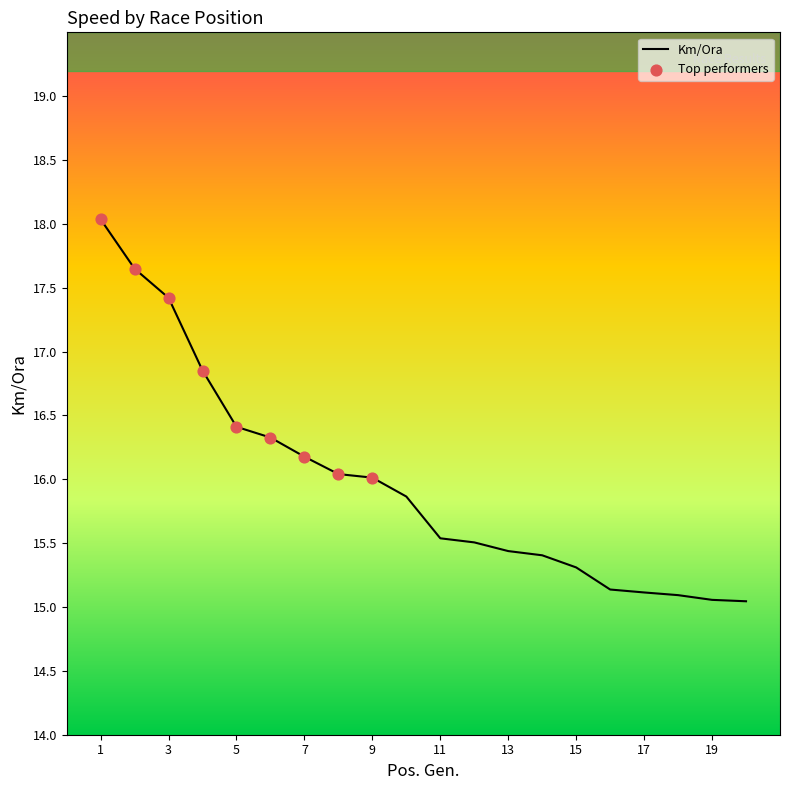

What is the difference between the maximum and minimum values?

3.0